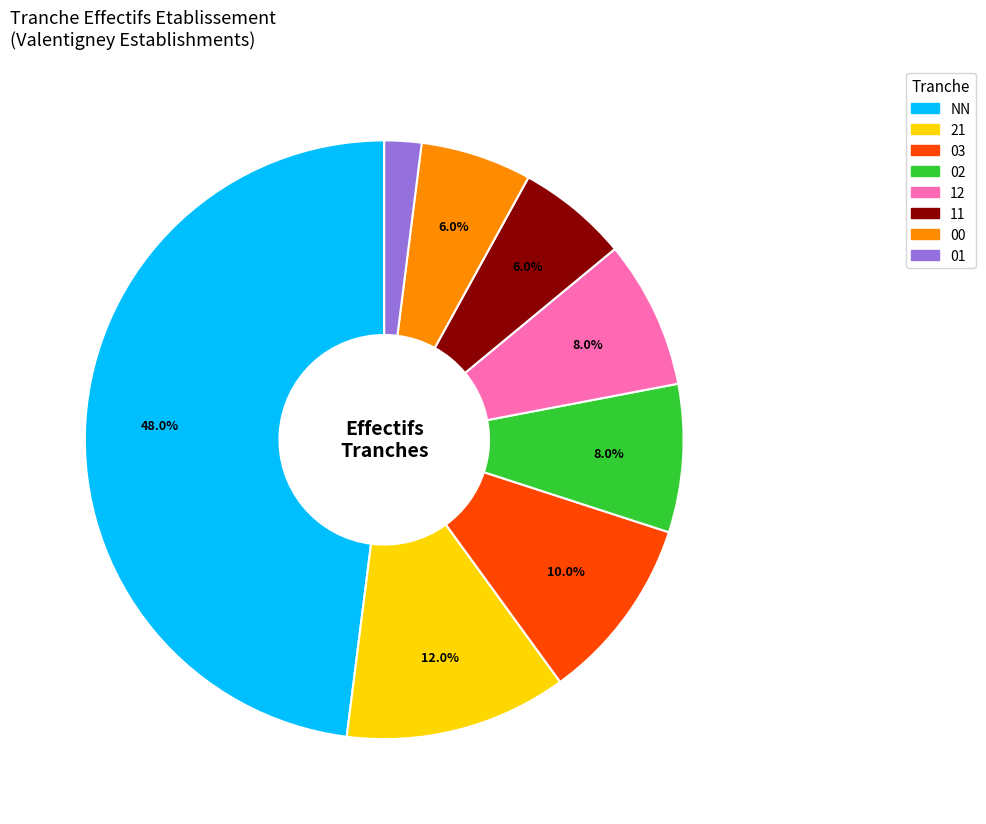

Which category has the smallest portion of the pie?

01